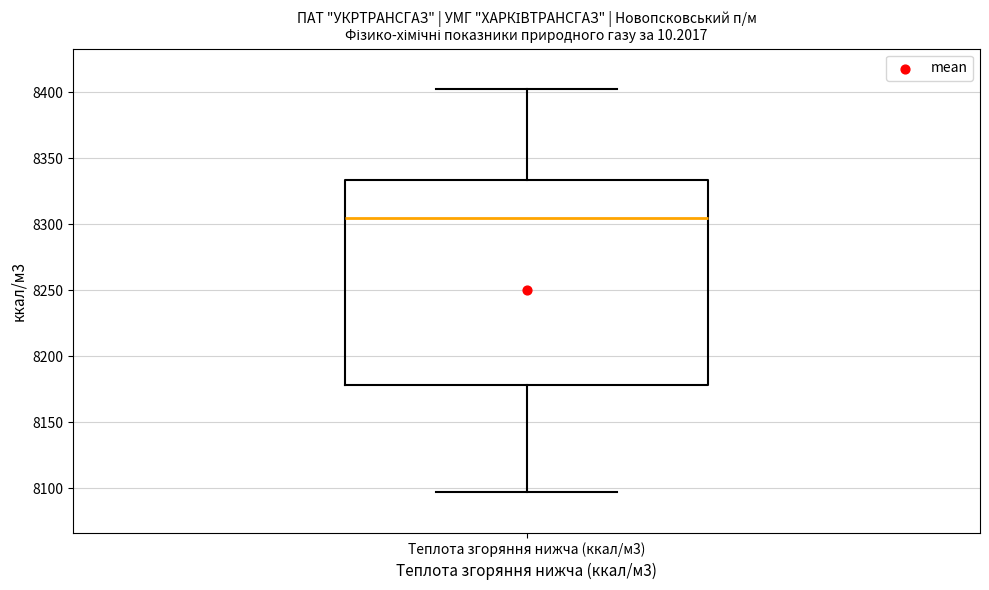

Transcribe this box plot: give where the median line is, the range the box spans, and where the two whiskers end, as read against the y-axis. The values are not printed on the chart, so give them approximately, as read against the axis.

median 8305, box 8180 to 8335, whiskers 8095 to 8405